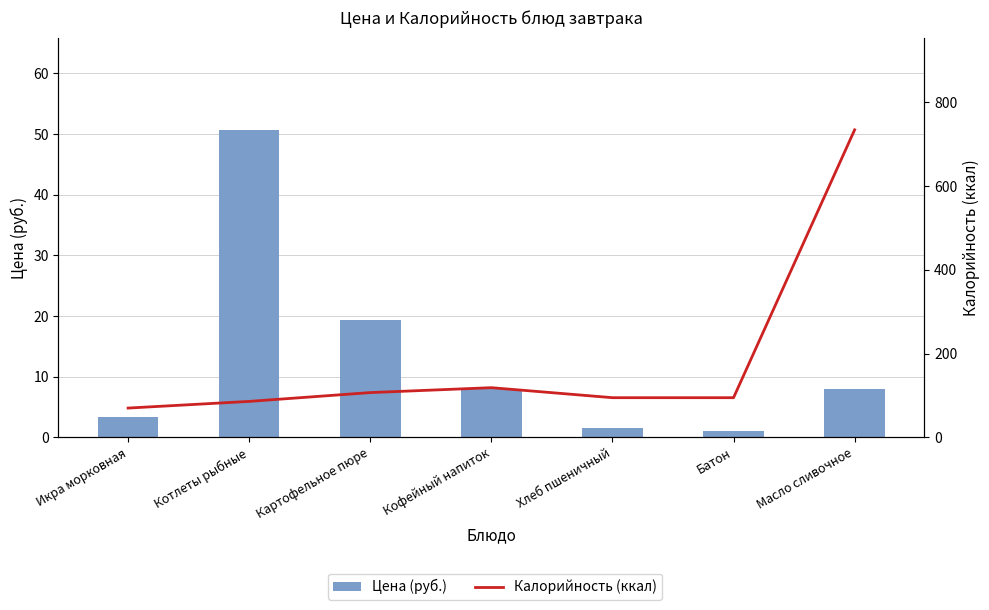

At which label does Калорийность (ккал) first exceed 94?

Картофельное пюре